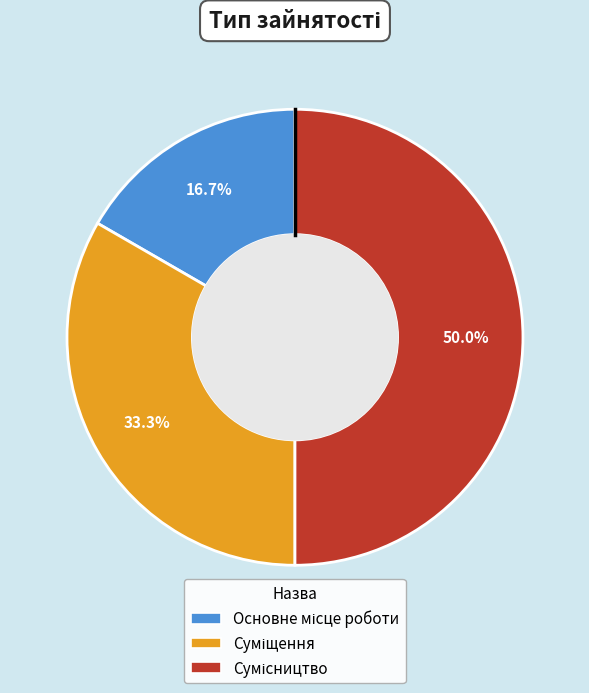

To the nearest percent, what portion does Суміщення represent?

33%